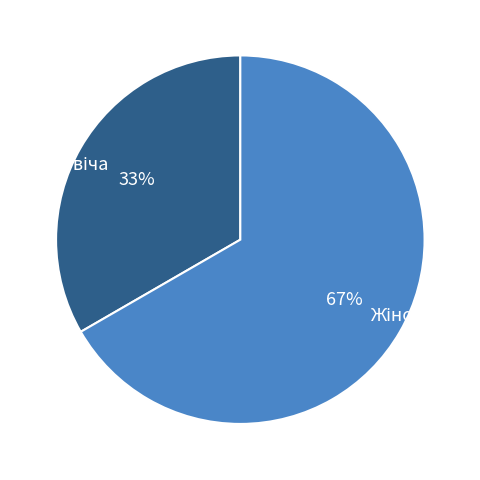

To the nearest percent, what is the average slice percentage?

50%